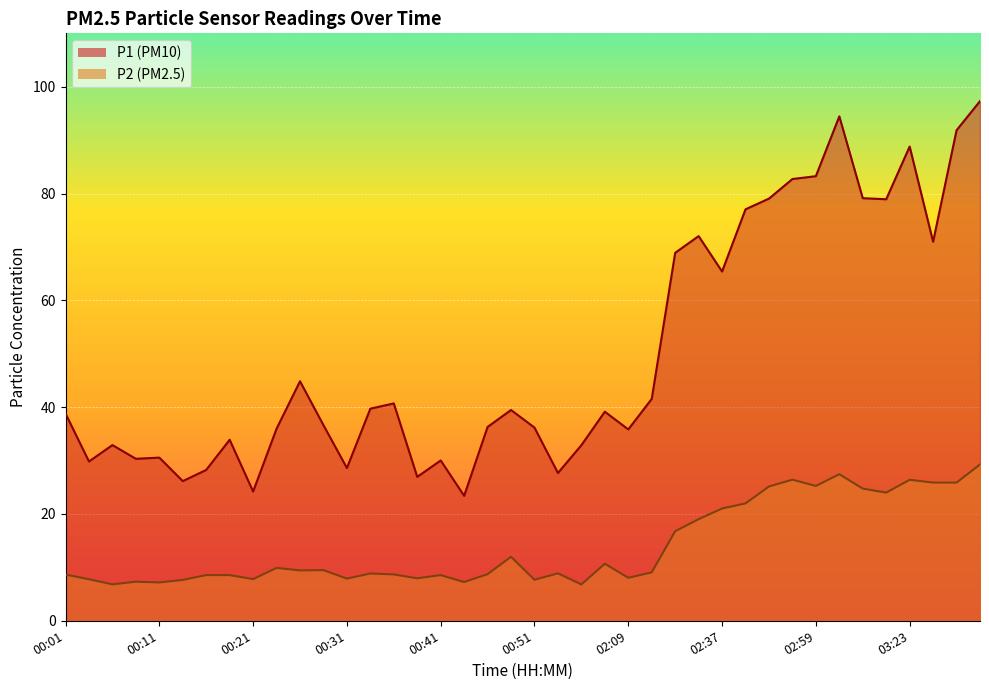

What is the maximum value for P1?

97.3